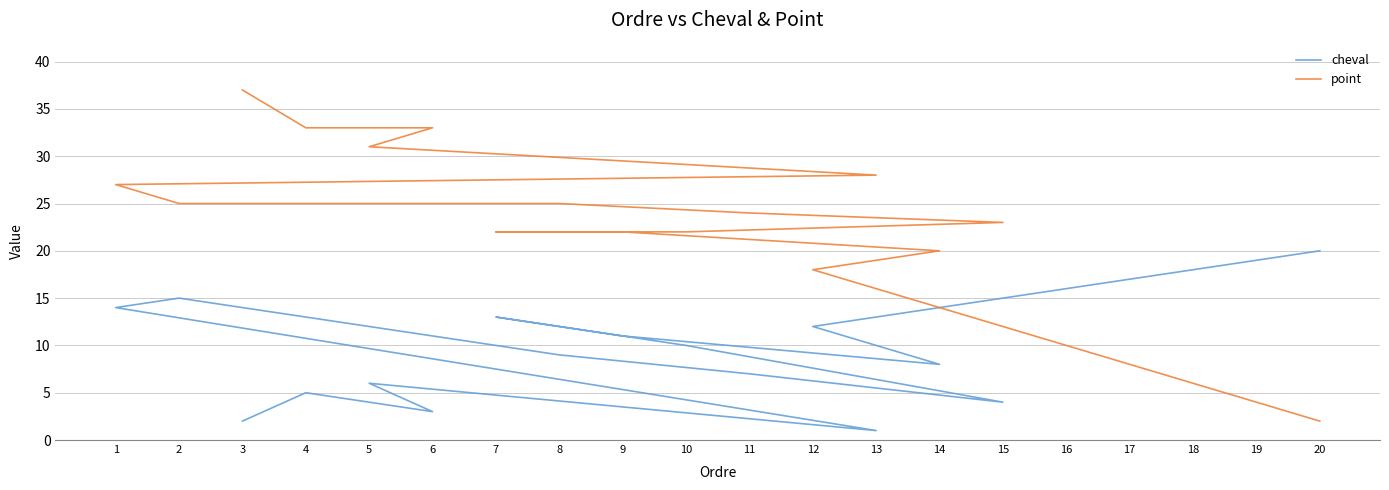

Between 14 and 12, which series saw the biggest shift?

cheval